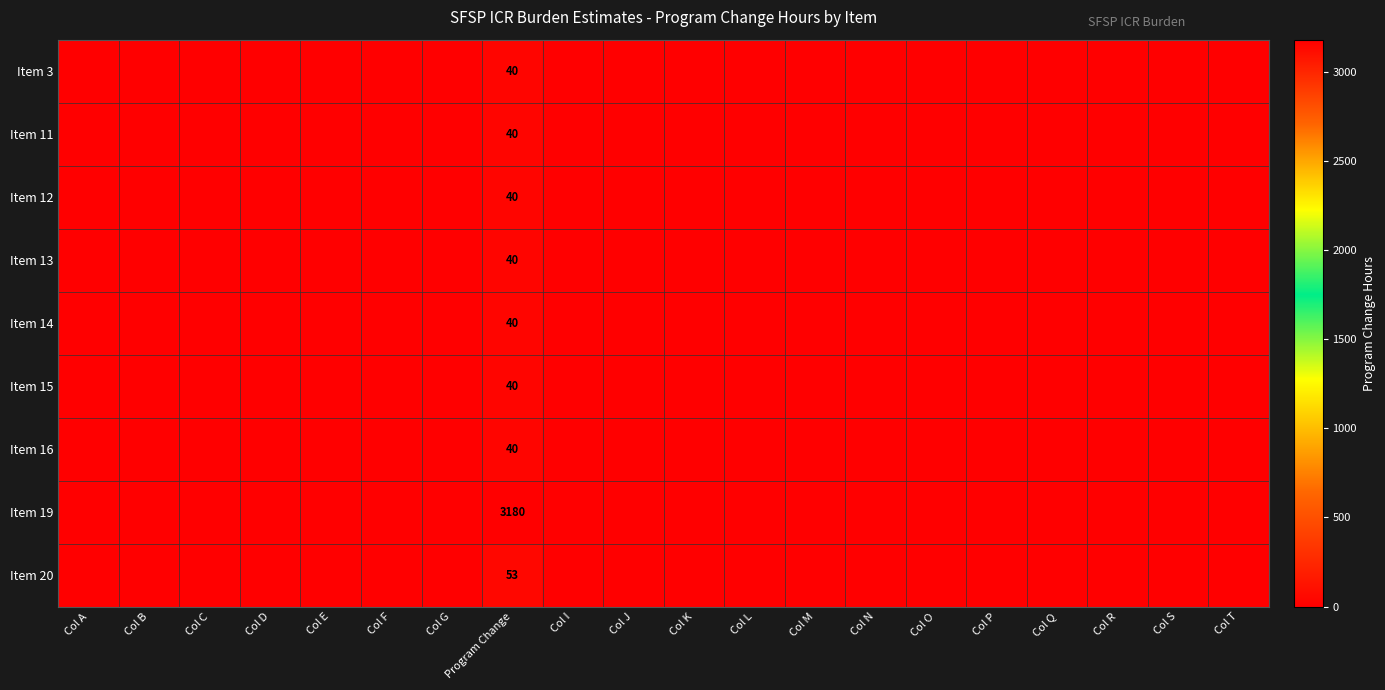

At which category is the sum across all series the highest?

Program Change